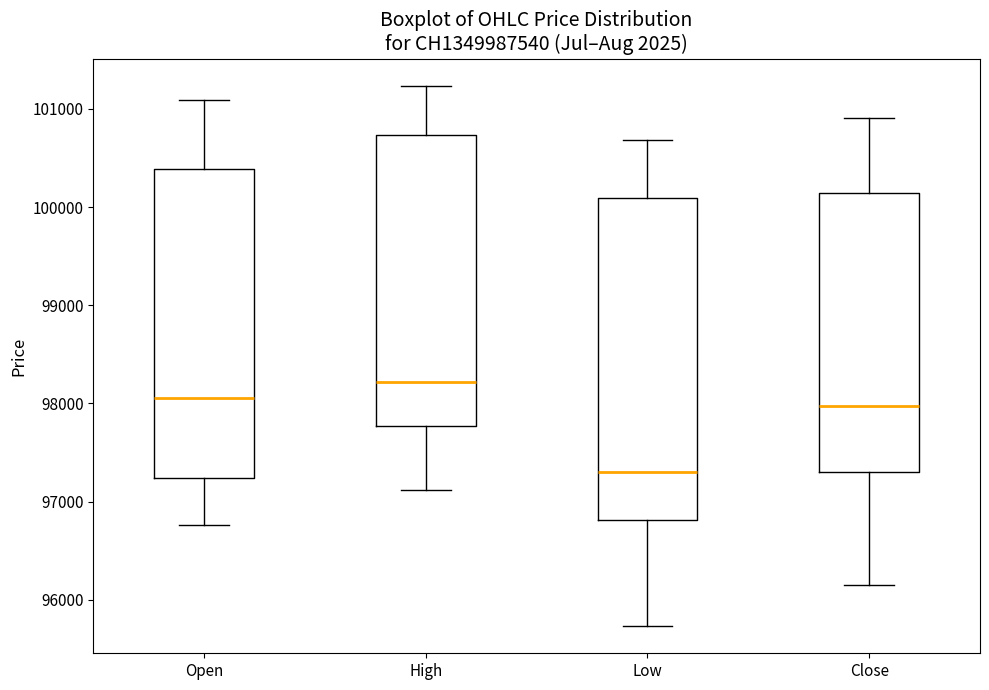

Reading left to right, transcribe this box plot: for each box, give where its median line is, the range the box spans, and where its two whiskers end, as read against the y-axis. The values are not printed on the chart, so give them approximately, as read against the axis.

Open: median 98100, box 97200 to 100400, whiskers 96800 to 101100
High: median 98200, box 97800 to 100700, whiskers 97100 to 101200
Low: median 97300, box 96800 to 100100, whiskers 95700 to 100700
Close: median 98000, box 97300 to 100100, whiskers 96200 to 100900